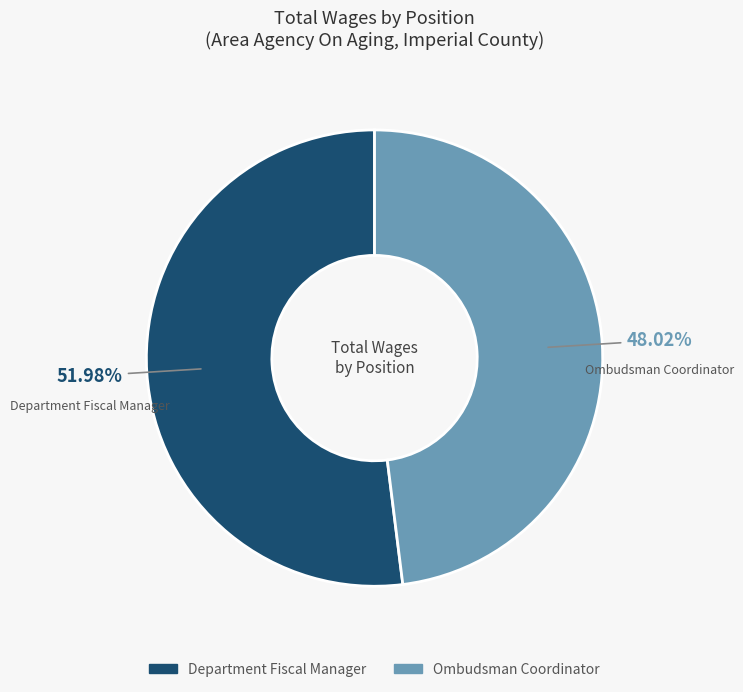

Combined, do Department Fiscal Manager and Ombudsman Coordinator account for over 50%?

Yes